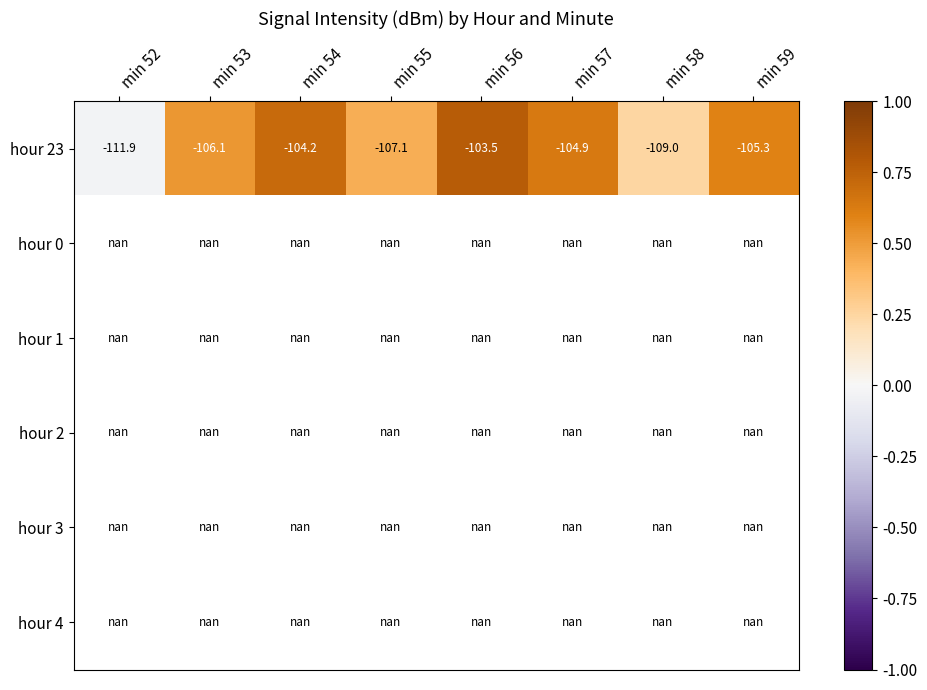

The value of hour 23 at min 58 is -192.2. True or false?

False